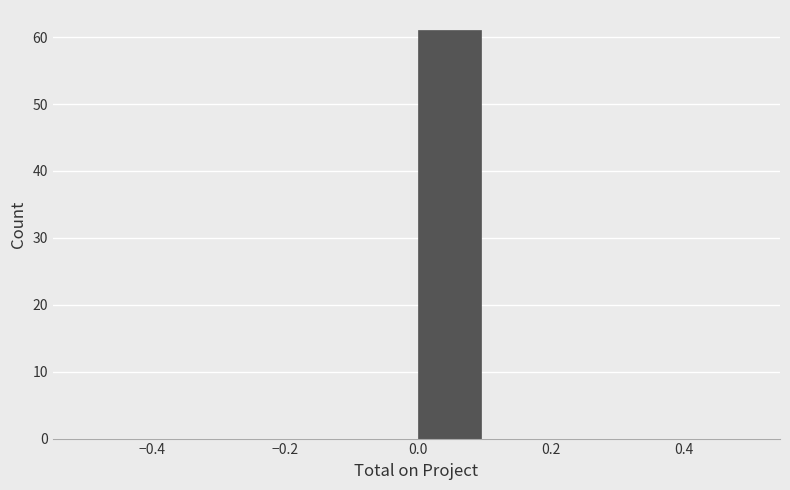

Reading left to right, list every bar in this chart as the range it spans on the x-axis followed by its height. The values are not printed on the chart, so give them approximately, as read against the axis.

-0.5 to -0.4: 0
-0.4 to -0.3: 0
-0.3 to -0.2: 0
-0.2 to -0.1: 0
-0.1 to 0.0: 0
0.0 to 0.1: 61
0.1 to 0.2: 0
0.2 to 0.3: 0
0.3 to 0.4: 0
0.4 to 0.5: 0